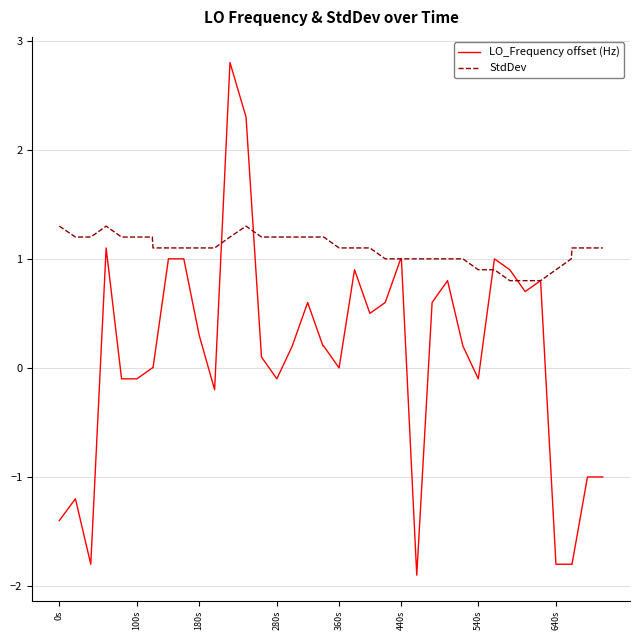

Reading left to right, what are all the values shown in this chart?

LO_Frequency offset (Hz): -1.4	-1.2	-1.8	1.1	-0.1	-0.1	0.0	0.0	1.0	1.0	0.3	-0.2	2.8	2.3	0.1	-0.1	0.2	0.6	0.2	0.2	0.0	0.9	0.5	0.6	1.0	1.0	-1.9	0.6	0.8	0.2	-0.1	1.0	0.9	0.7	0.8	-1.8	-1.8	-1.8	-1.0	-1.0
StdDev: 1.3	1.2	1.2	1.3	1.2	1.2	1.2	1.1	1.1	1.1	1.1	1.1	1.2	1.3	1.2	1.2	1.2	1.2	1.2	1.2	1.1	1.1	1.1	1.0	1.0	1.0	1.0	1.0	1.0	1.0	0.9	0.9	0.8	0.8	0.8	0.9	1.0	1.1	1.1	1.1